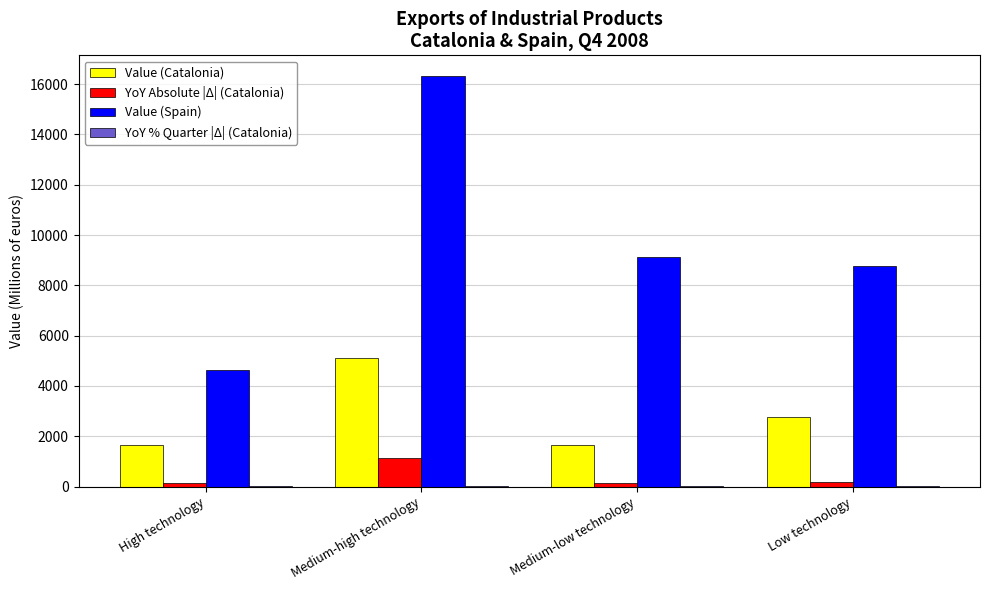

Which series has the largest total across all categories?

Value (Spain)